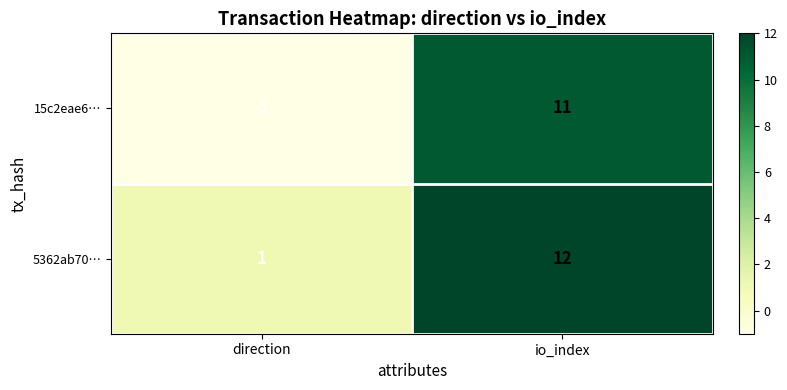

List the series in order of their overall mean, lowest first.

15c2eae6…, 5362ab70…